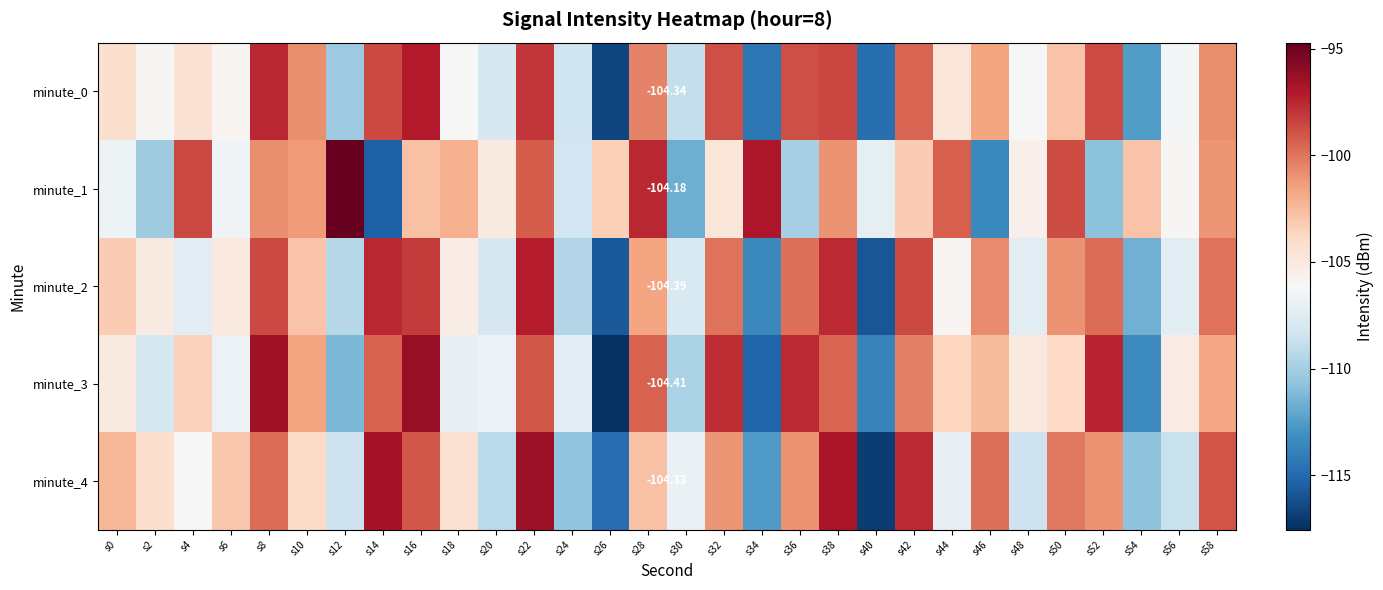

The value of minute_1 at s12 is -145.2. True or false?

False